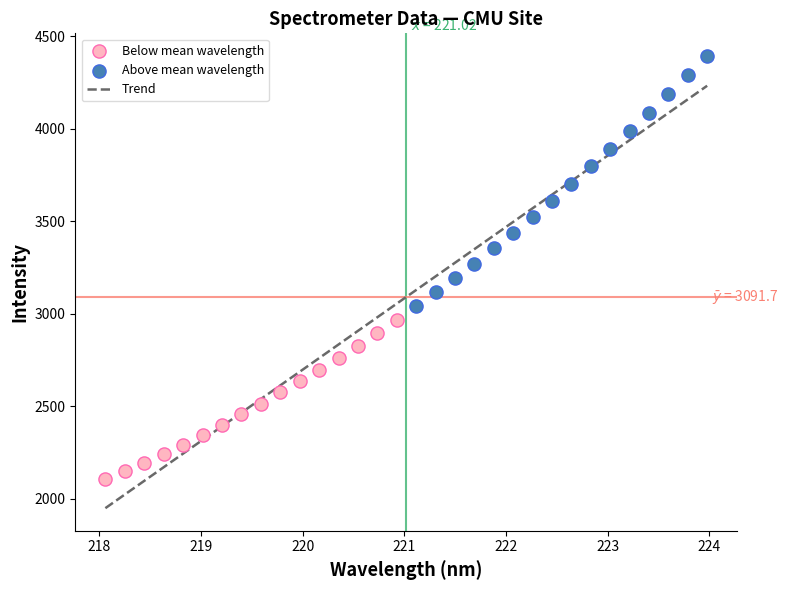

Which series has the widest spread of Y values?

Above mean wavelength